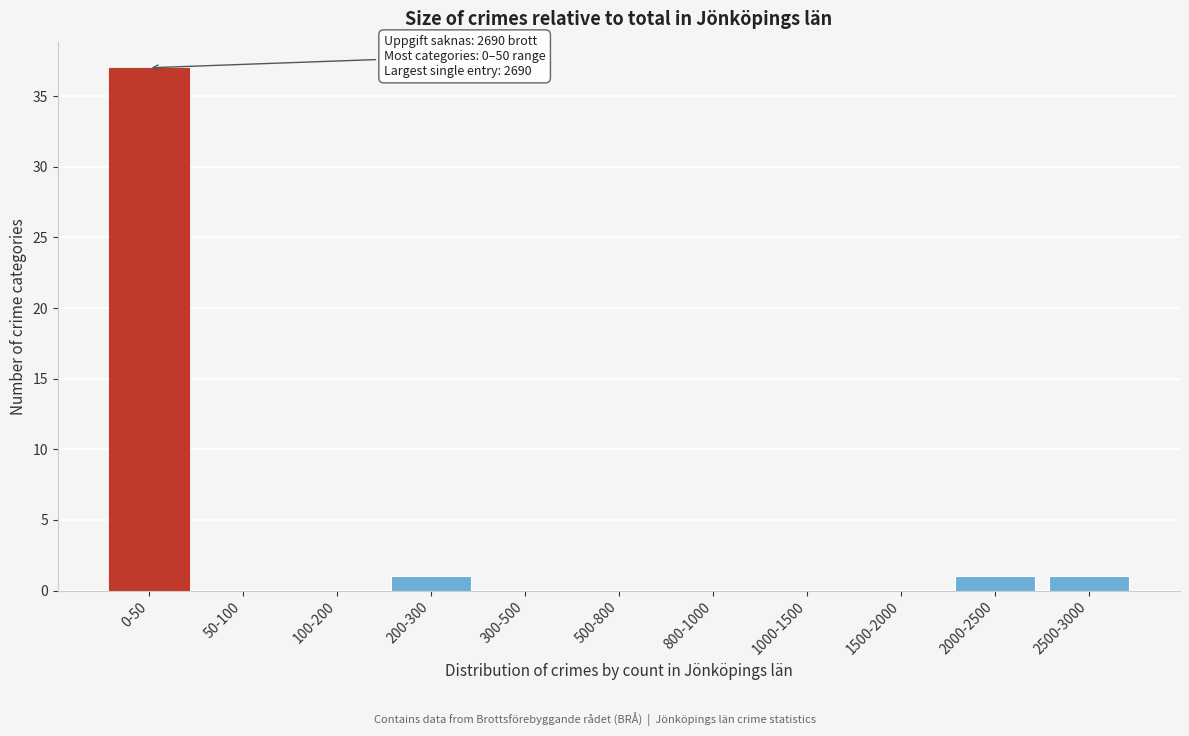

Reading right to left, what are all the values shown in this chart?

2500-3000=1	2000-2500=1	1500-2000=0	1000-1500=0	800-1000=0	500-800=0	300-500=0	200-300=1	100-200=0	50-100=0	0-50=37